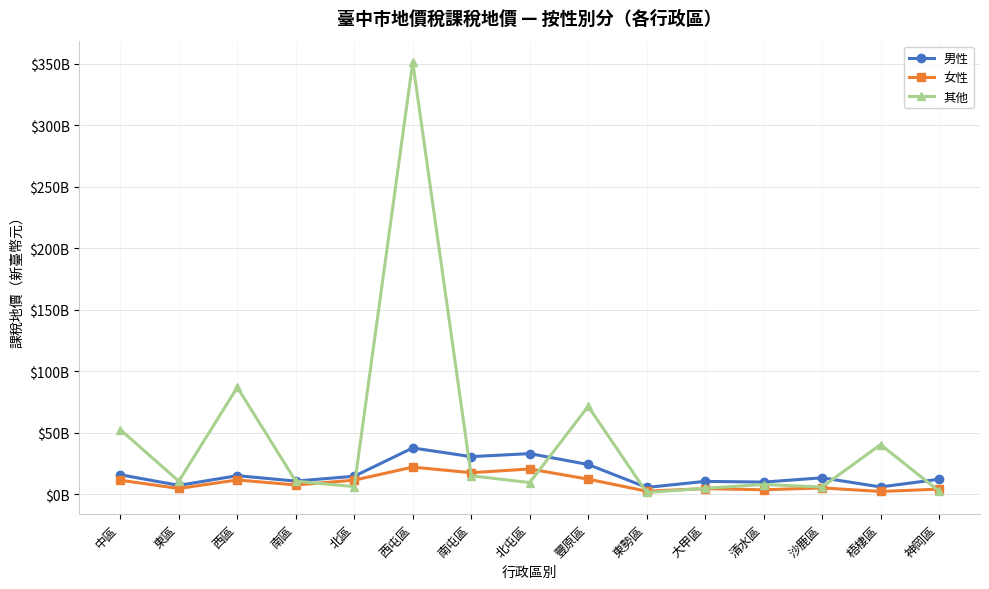

Rank the categories by 女性 value from highest to lowest.

西屯區, 北屯區, 南屯區, 豐原區, 西區, 北區, 中區, 南區, 沙鹿區, 東區, 大甲區, 神岡區, 清水區, 東勢區, 梧棲區